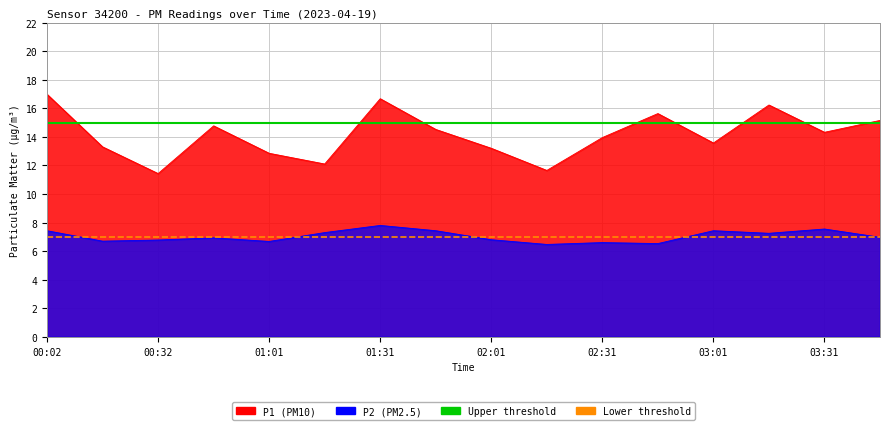

What is the lowest value of the Lower threshold series?

7